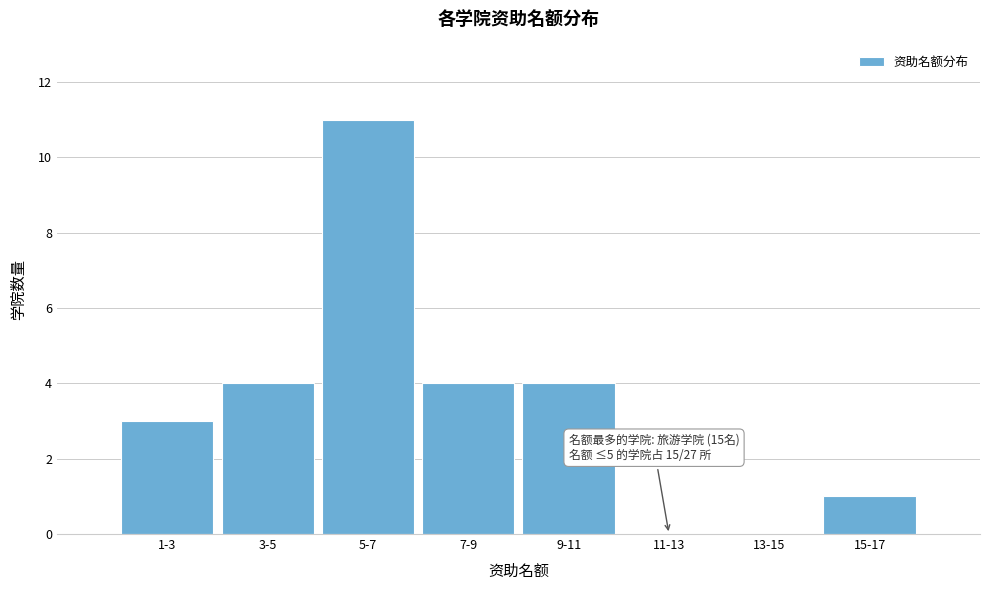

Reading left to right, list all the values displayed in this chart.

1-3=3	3-5=4	5-7=11	7-9=4	9-11=4	11-13=0	13-15=0	15-17=1